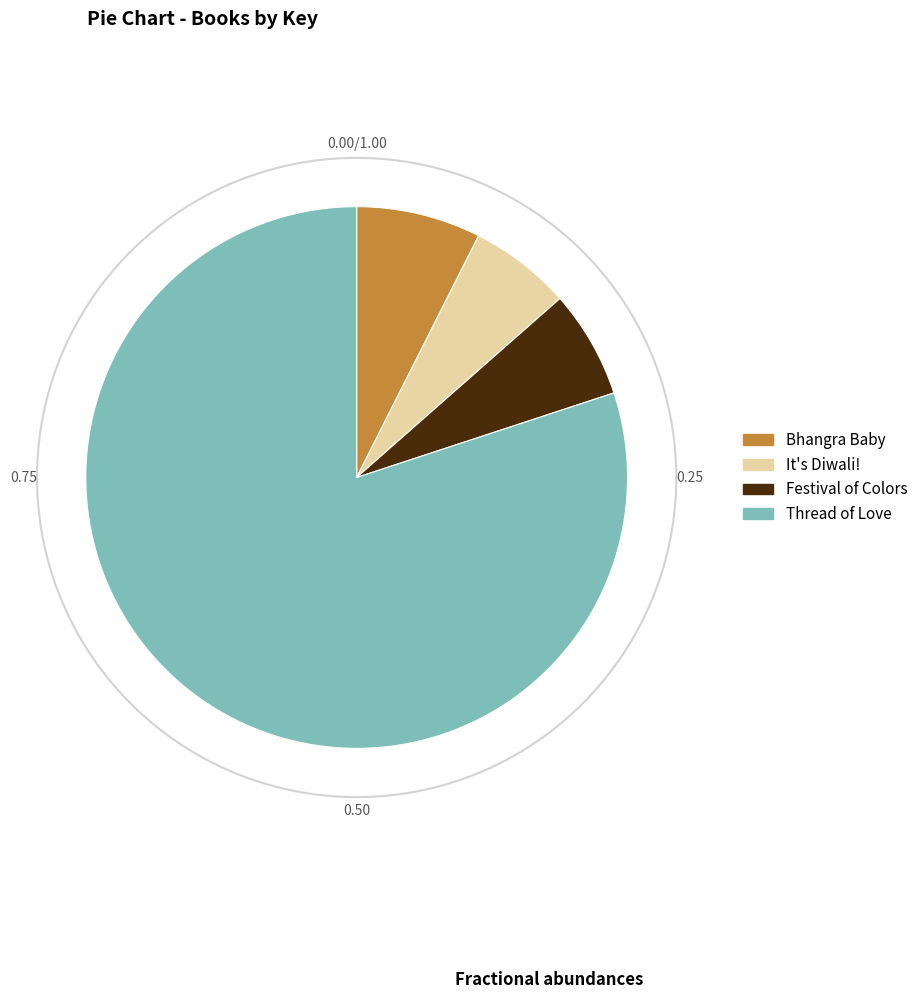

What is the total percentage of It's Diwali! and Festival of Colors?

12.5%